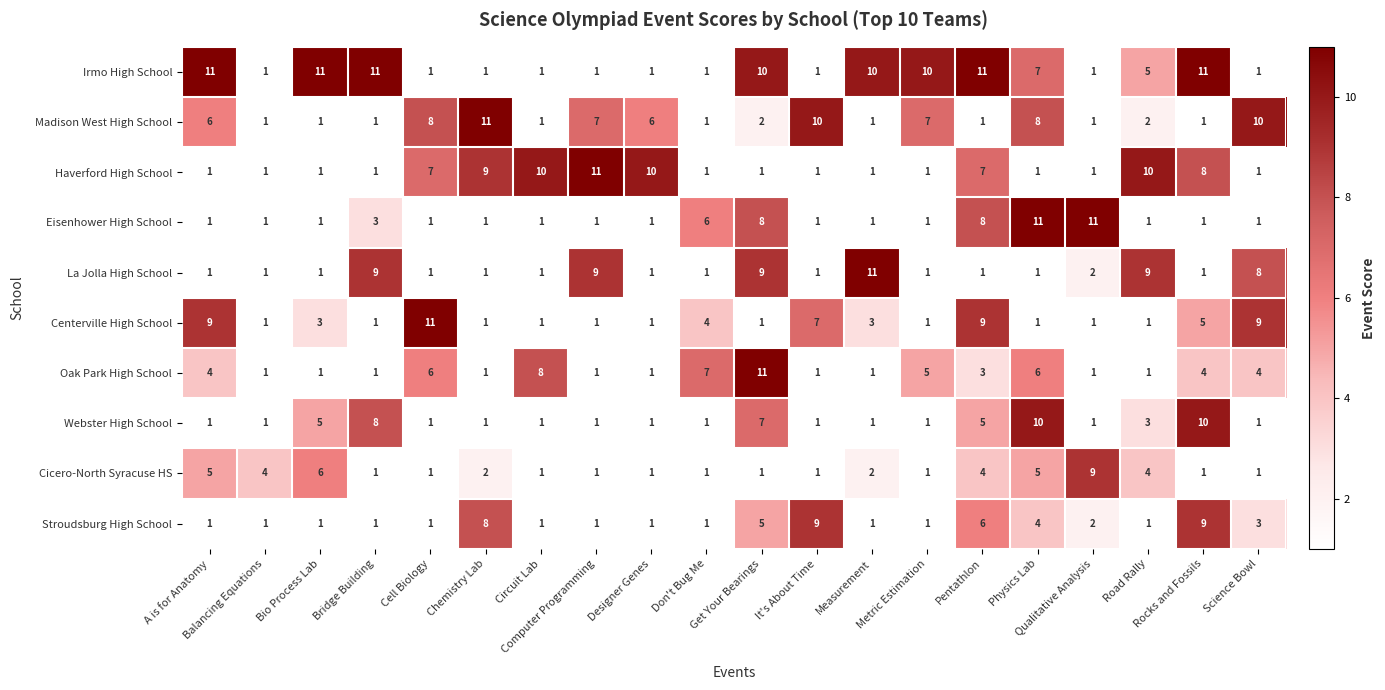

Which series has the largest total across all categories?

Irmo High School